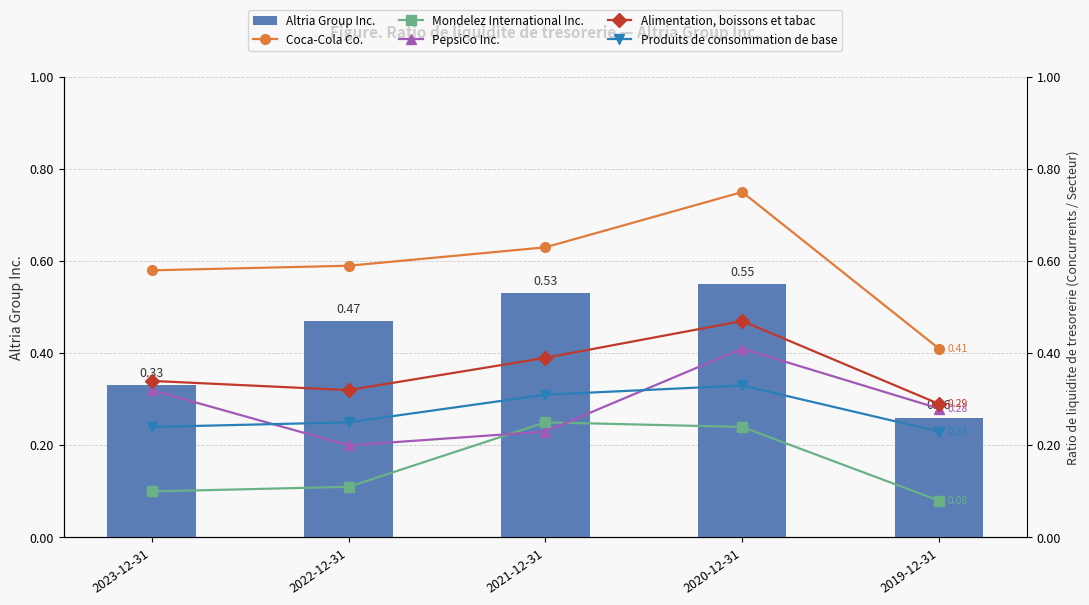

What is the difference between the maximum and minimum values in the Altria Group Inc. series?

0.3